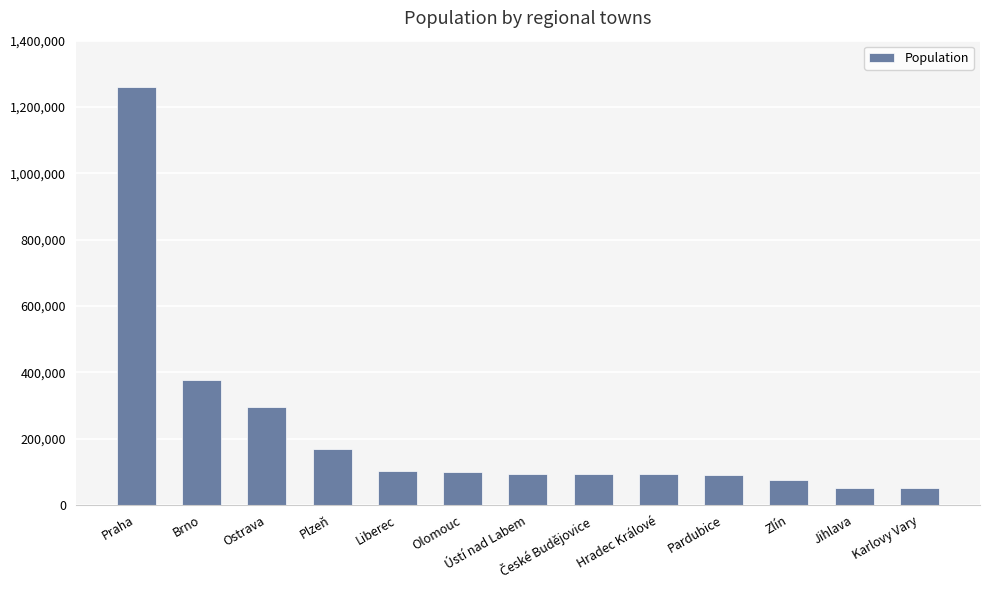

True or false: the data shows 137645 at Ústí nad Labem.

False